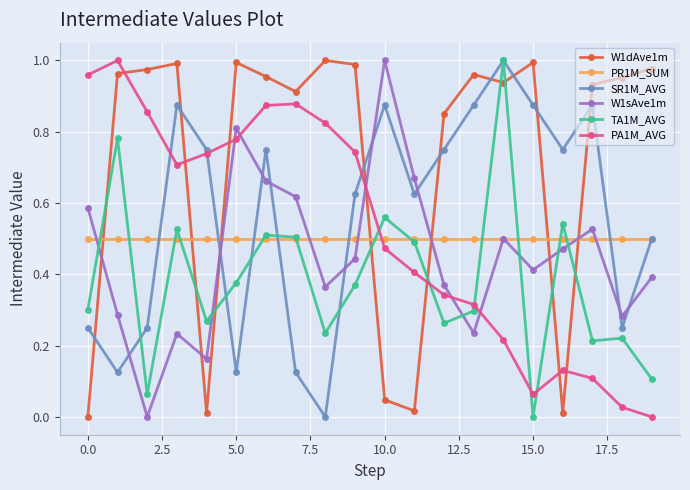

Which series has the largest total across all categories?

W1dAve1m